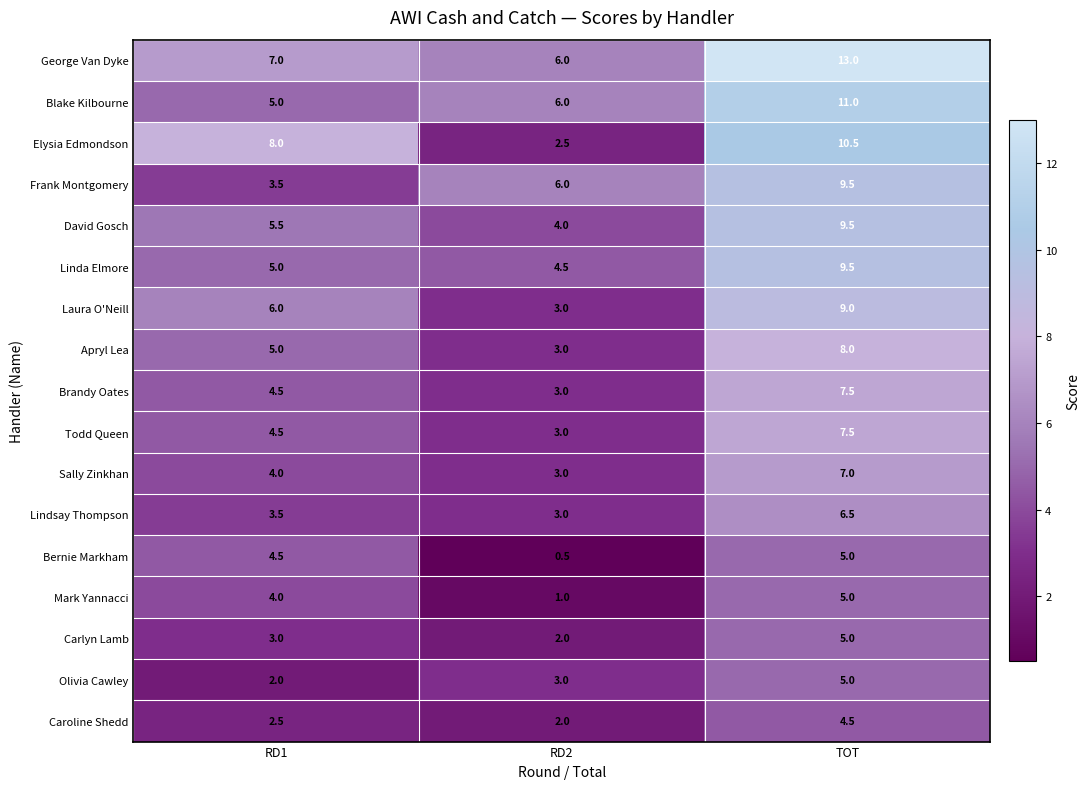

What is the highest value of the Bernie Markham series?

5.0